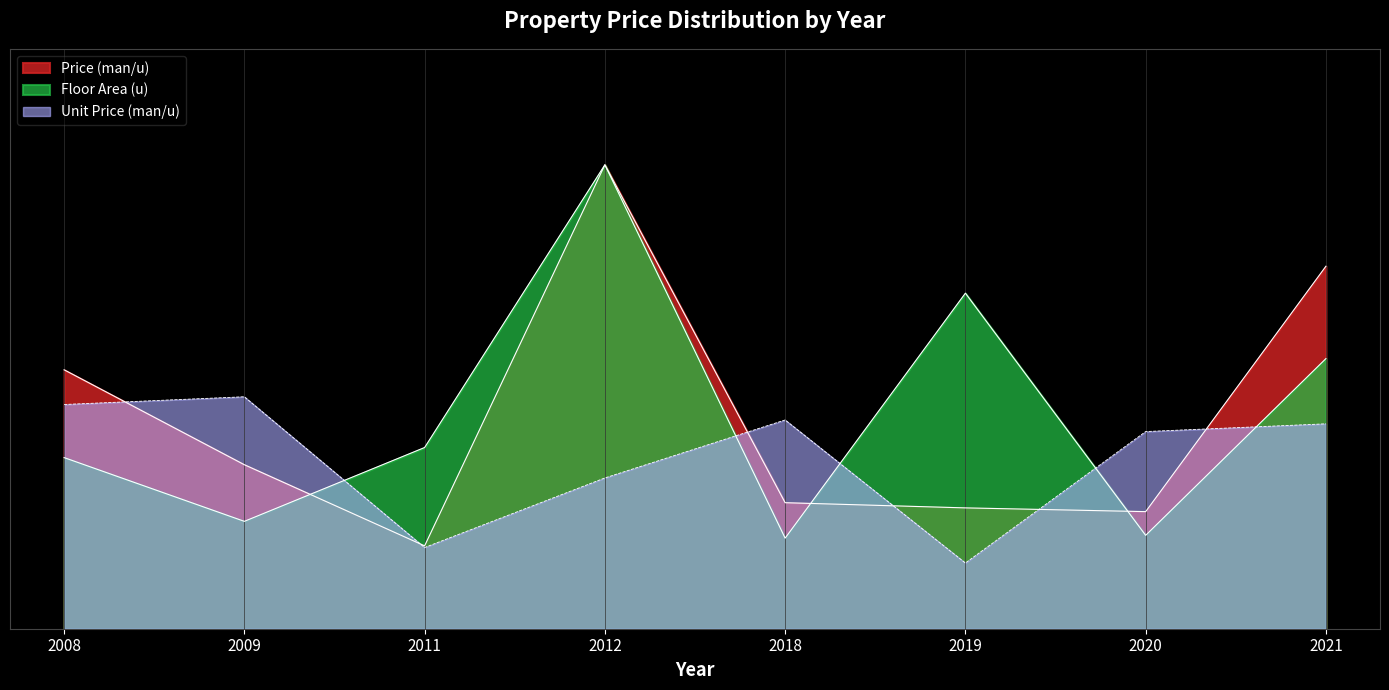

Which category has the highest value across all series?

2012